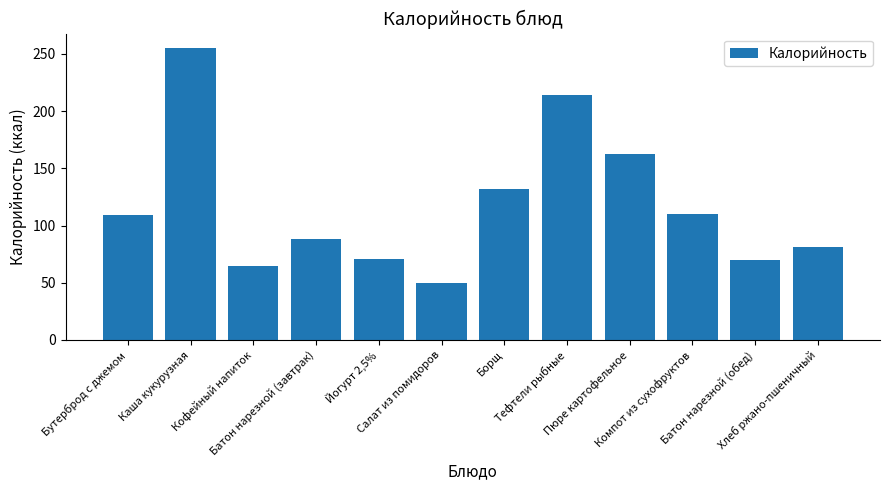

The value at Йогурт 2,5% is 70.6. True or false?

True